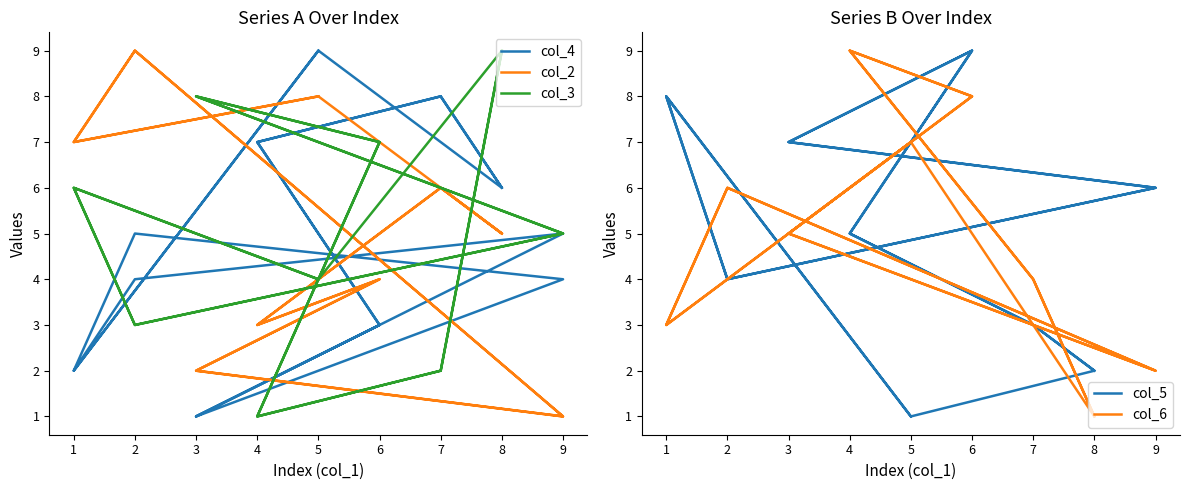

Between which two adjacent categories do col_4 and col_5 first intersect?

4 and 6